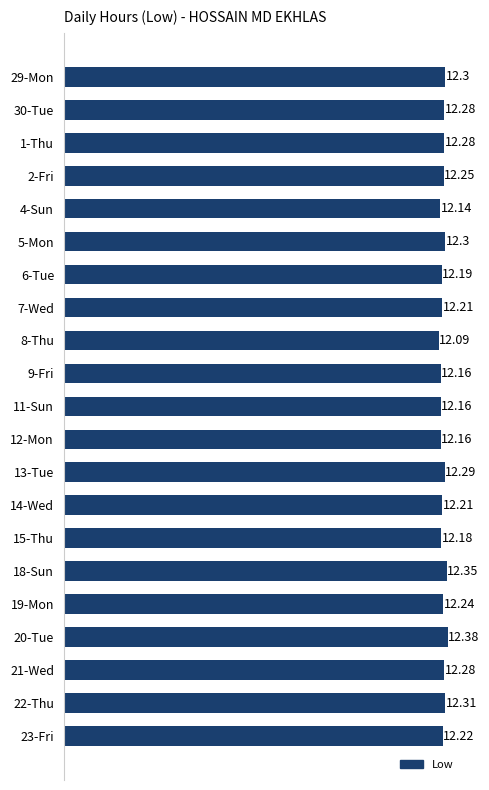

At which label is the value closest to 12?

8-Thu